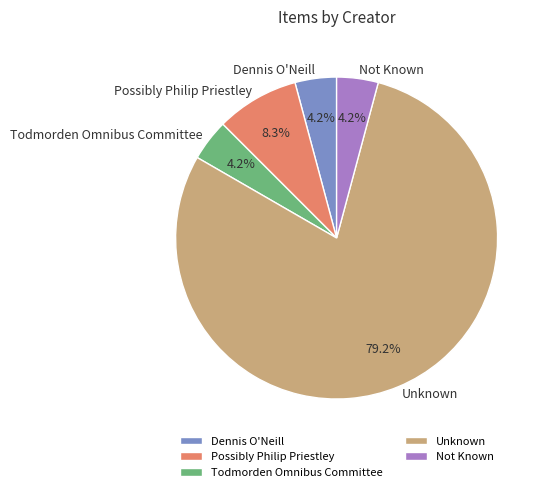

Between Not Known and Unknown, which is larger?

Unknown